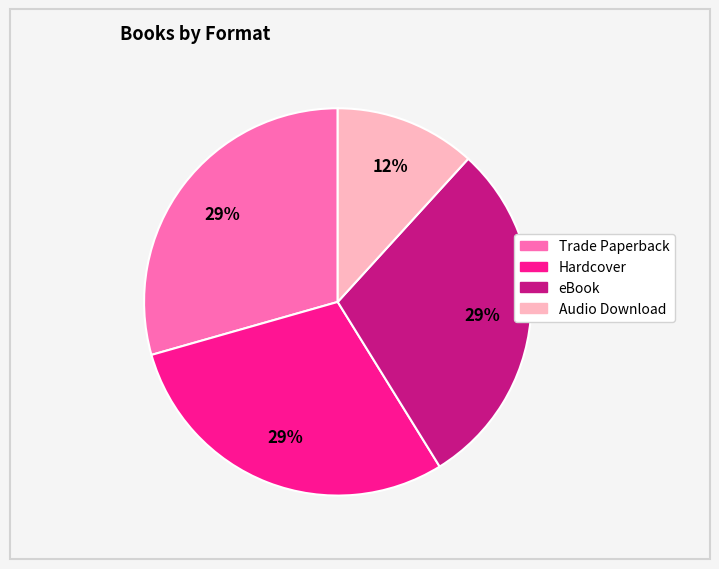

Do Hardcover and eBook together represent more than half of the pie?

Yes